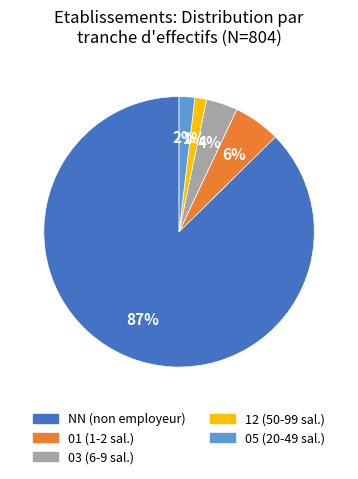

Is there any slice that represents more than half of the pie?

Yes